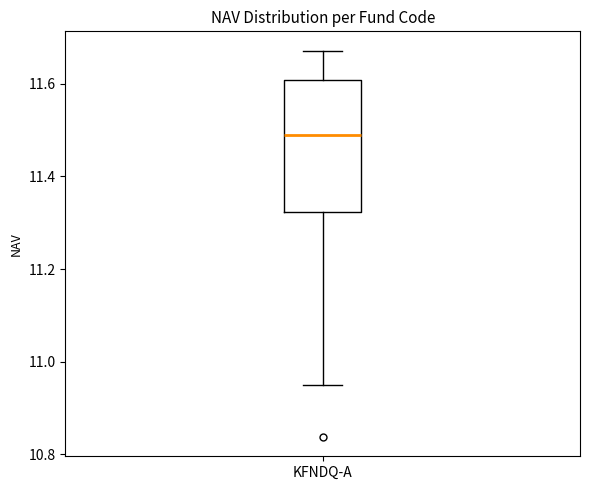

Read this box plot against the y-axis: the position of the median line, the range covered by the box, and the ends of both whiskers. The values are not printed on the chart, so give them approximately, as read against the axis.

median 11.48, box 11.32 to 11.60, whiskers 10.94 to 11.68